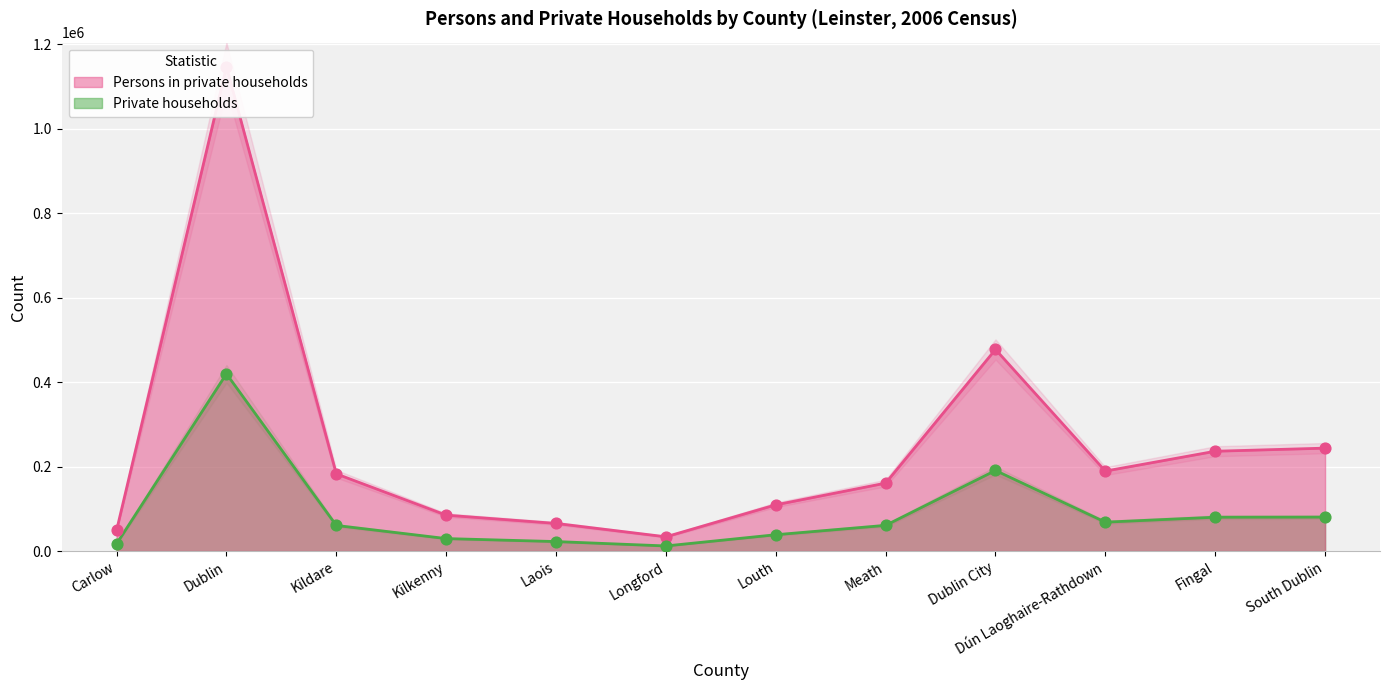

What is the total value across all series at South Dublin?

323954